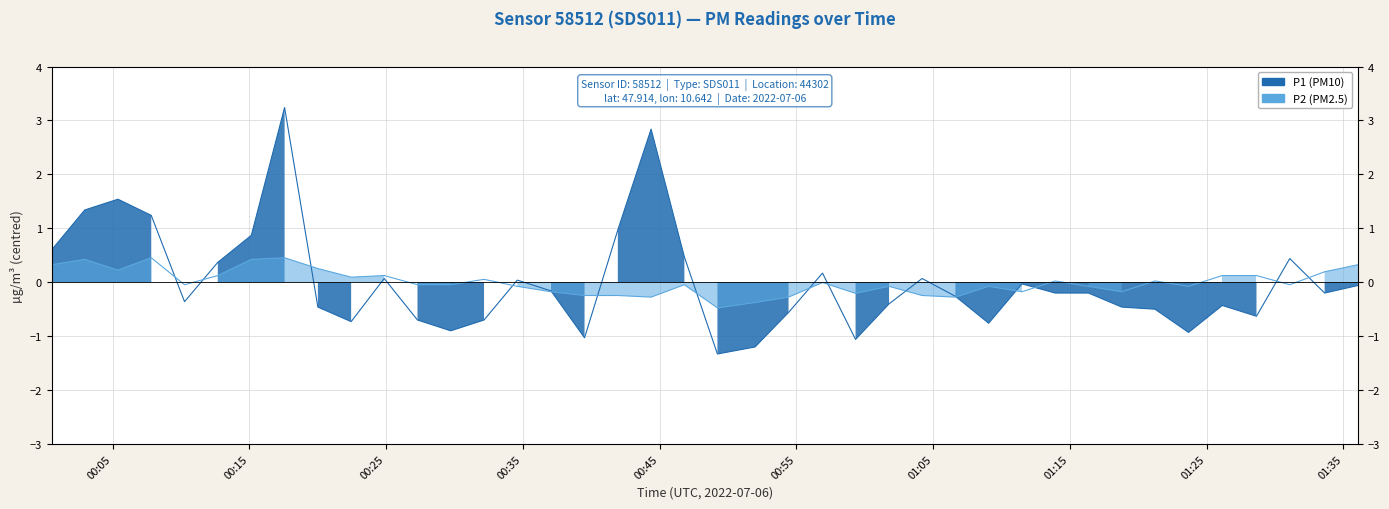

The value of P2 at 16 is -0.4. True or false?

False